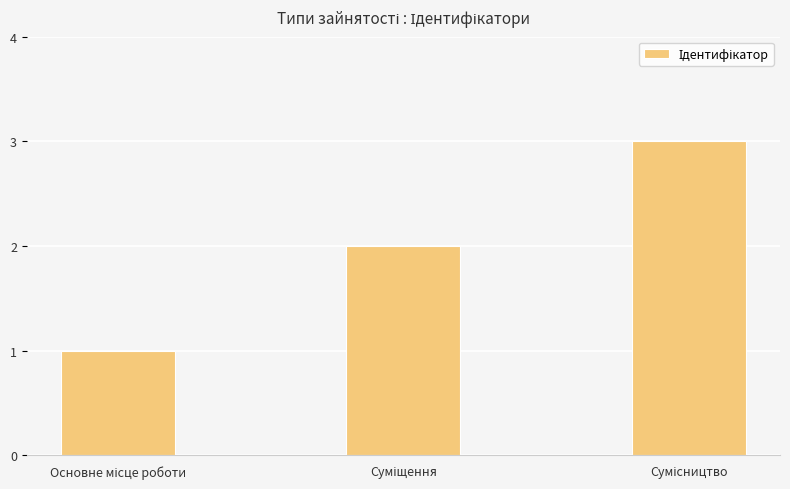

Does the chart contain any negative values?

No